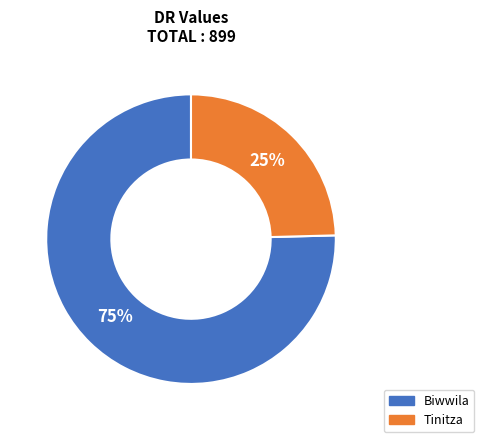

Does Tinitza account for over 50% of the chart?

No